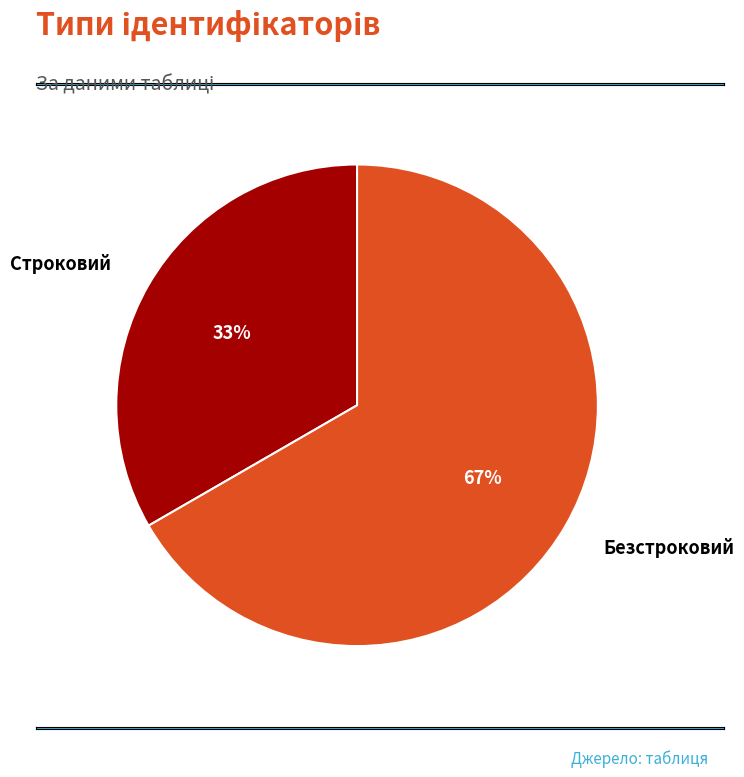

Approximately how many times larger is the value at Безстроковий compared to Строковий?

2.0